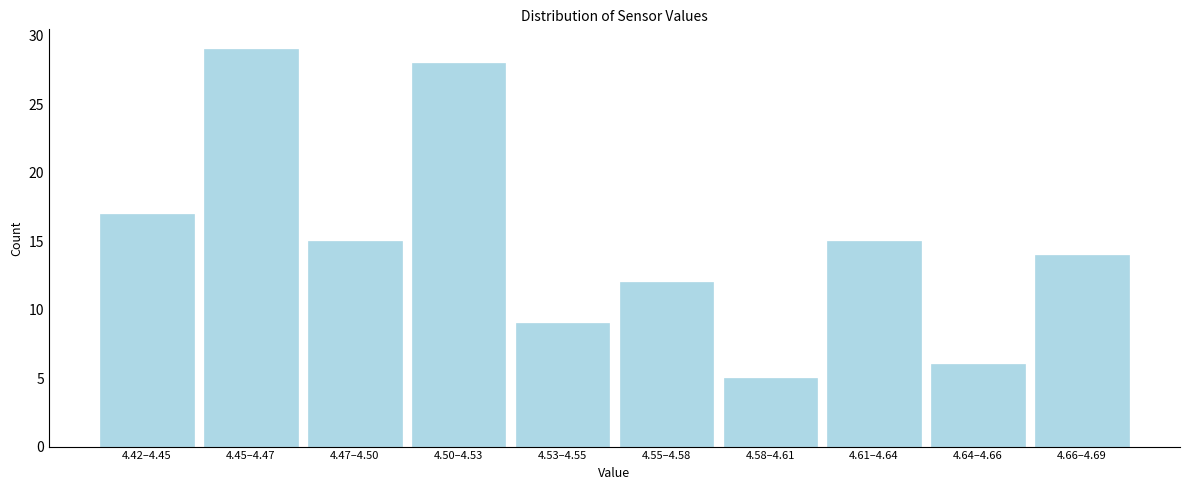

Reading left to right, transcribe all the data shown in this chart.

4.42–4.45=17	4.45–4.47=29	4.47–4.50=15	4.50–4.53=28	4.53–4.55=9	4.55–4.58=12	4.58–4.61=5	4.61–4.64=15	4.64–4.66=6	4.66–4.69=14